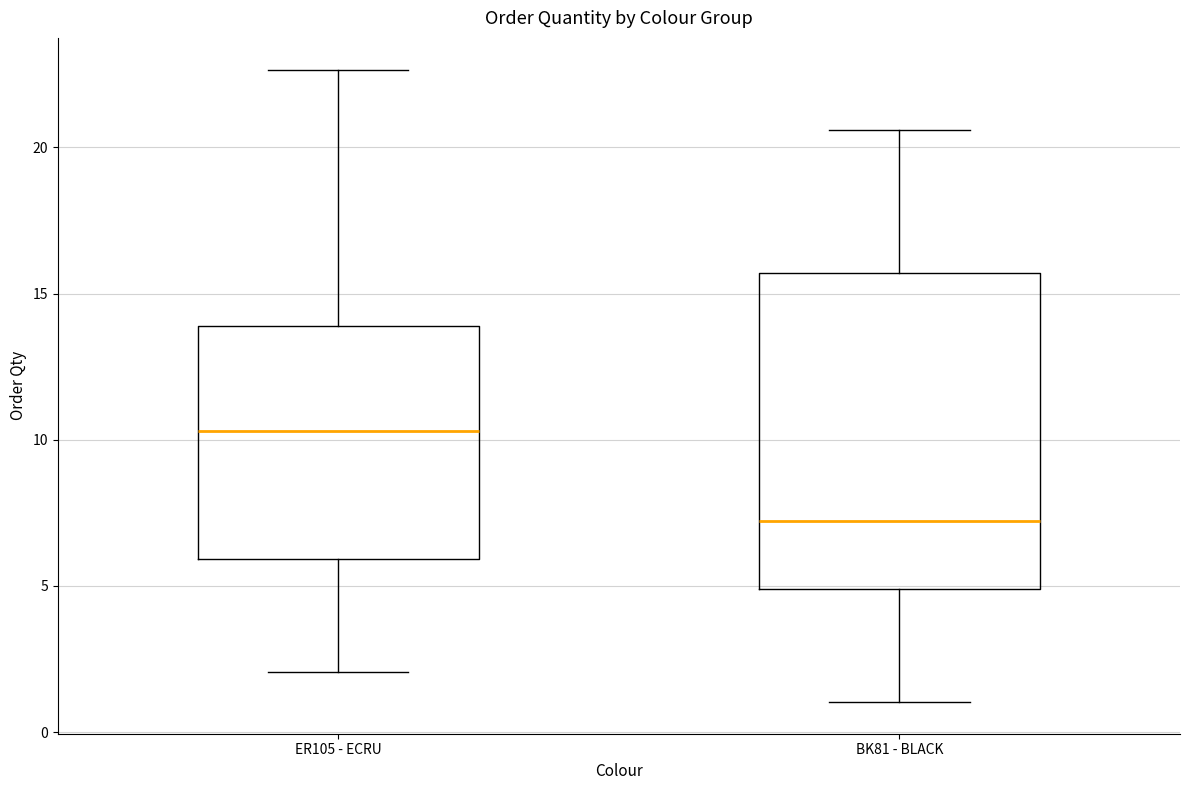

Reading left to right, transcribe this box plot: for each box, give where its median line is, the range the box spans, and where its two whiskers end, as read against the y-axis. The values are not printed on the chart, so give them approximately, as read against the axis.

ER105 - ECRU: median 10.5, box 6.0 to 14.0, whiskers 2.0 to 22.5
BK81 - BLACK: median 7.0, box 5.0 to 15.5, whiskers 1.0 to 20.5